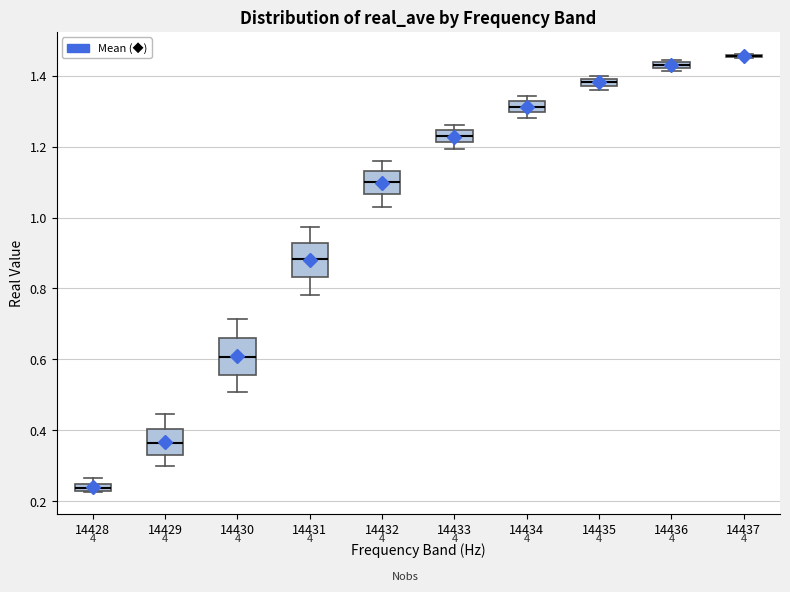

Where is the lower edge of the box at x = 14428 on the y-axis? The values are not printed on the chart, so give them approximately, as read against the axis.

0.22